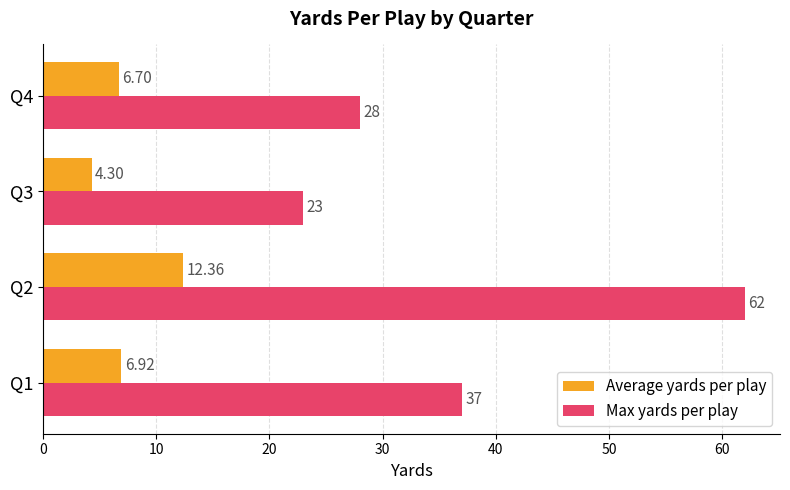

At Q2, list the series in order from largest to smallest.

Max yards per play, Average yards per play